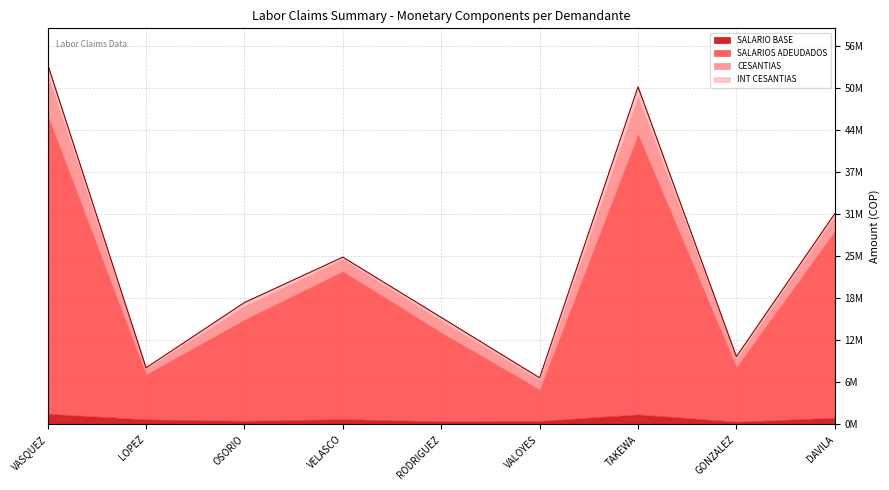

What is the spread (max minus min) of values at LOPEZ?

6683994